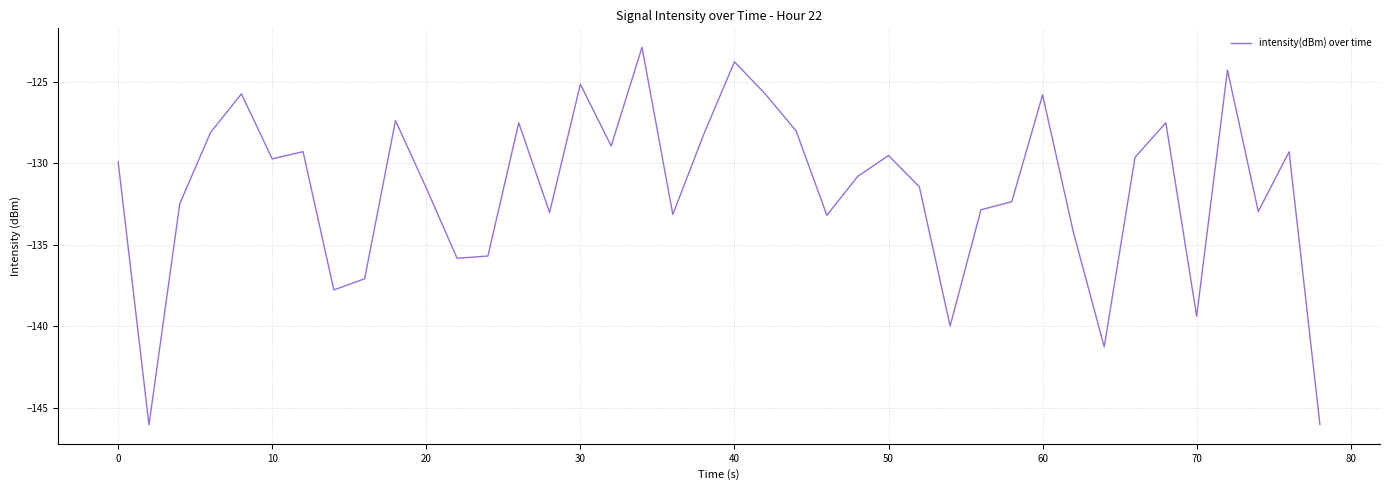

What is the difference between the maximum and minimum values?

23.1